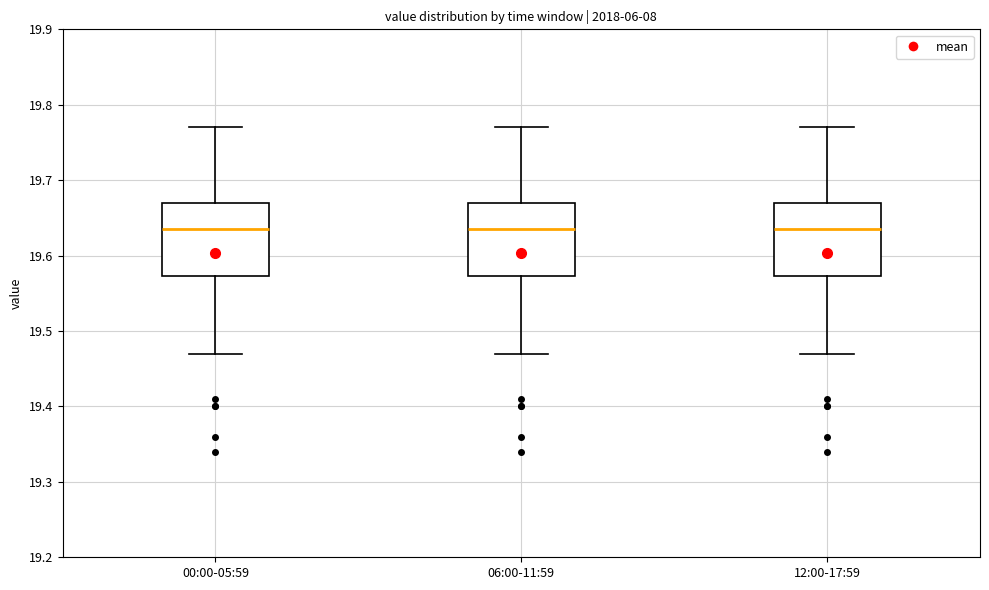

Reading left to right, read every box against the y-axis: the position of its median line, the range the box covers, and the ends of its whiskers. The values are not printed on the chart, so give them approximately, as read against the axis.

00:00-05:59: median 19.64, box 19.57 to 19.67, whiskers 19.47 to 19.77
06:00-11:59: median 19.64, box 19.57 to 19.67, whiskers 19.47 to 19.77
12:00-17:59: median 19.64, box 19.57 to 19.67, whiskers 19.47 to 19.77